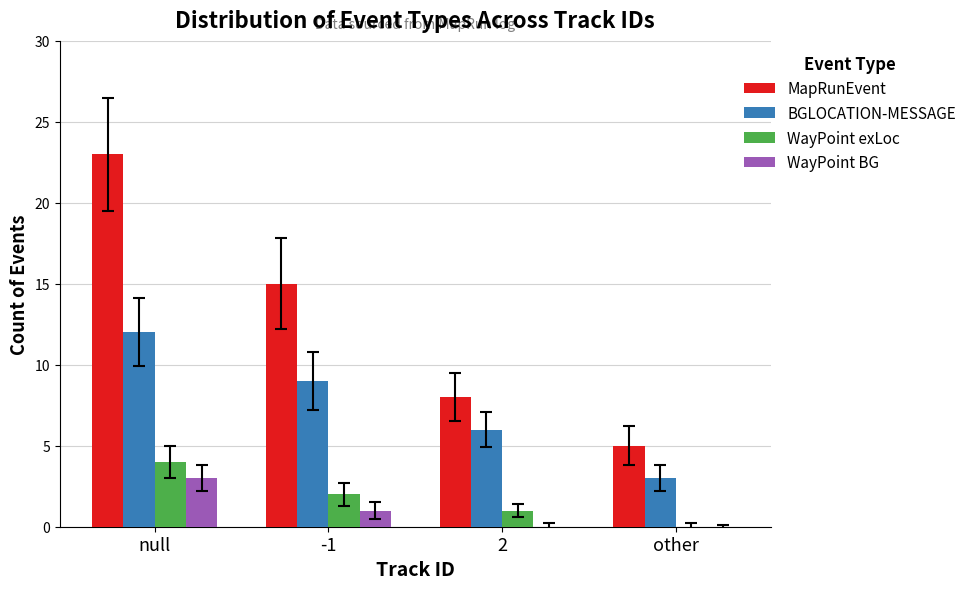

Is it true that WayPoint BG equals 2 at 2?

False